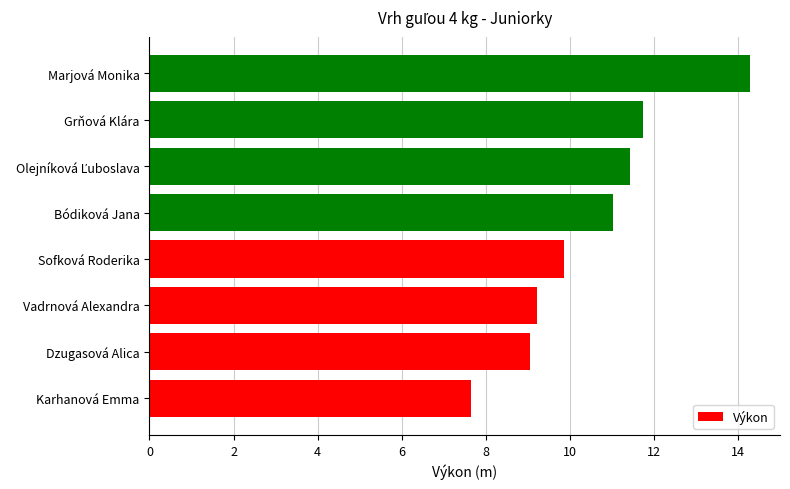

How many data points are less than 11?

4